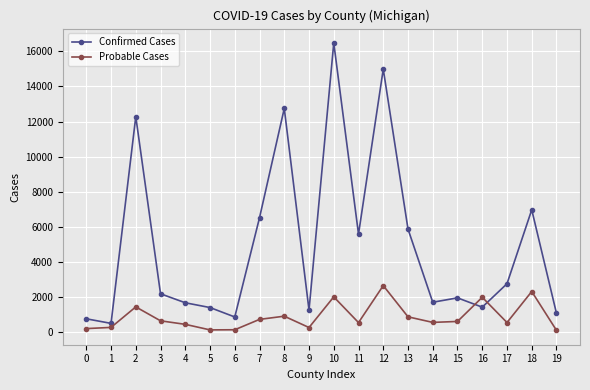

Which series has the largest range (max minus min)?

Confirmed Cases